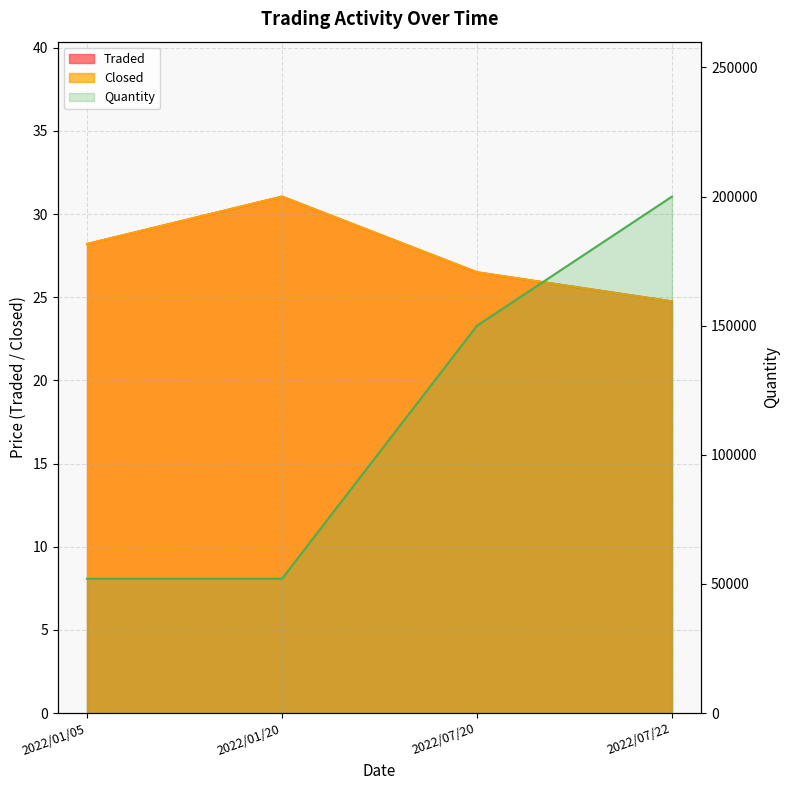

Reading left to right, what are all the values shown in this chart?

Traded: 28.2	31.1	26.5	24.8
Closed: 28.2	31.1	26.5	24.8
Quantity: 52000.0	52000.0	150000.0	200000.0